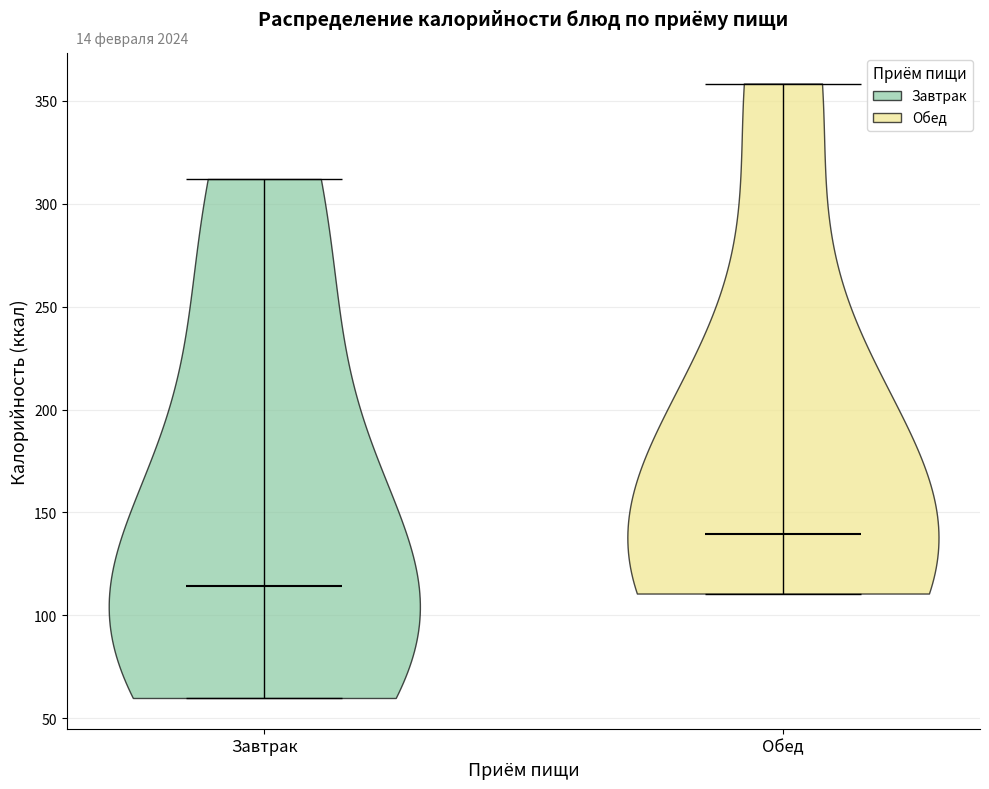

Reading left to right, read every violin against the y-axis: where its median line is, and the lowest and highest points it reaches. The values are not printed on the chart, so give them approximately, as read against the axis.

Завтрак: median line 115, lowest point 60, highest point 310
Обед: median line 140, lowest point 110, highest point 360